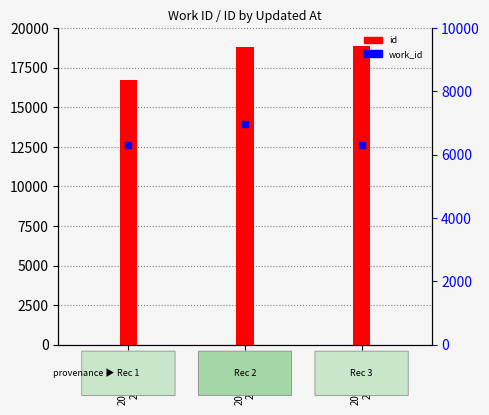

Approximately how many times larger is the value at 2011-06-23
20:15:45 compared to 2011-07-14
21:02:34?

1.1